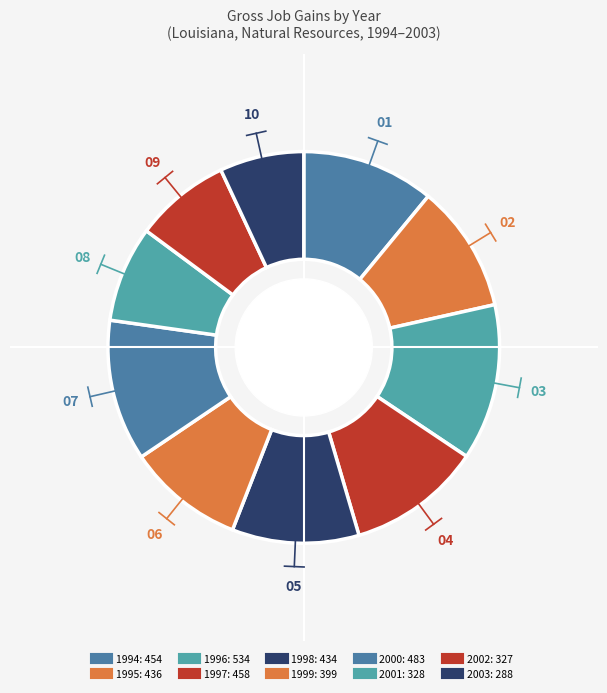

Does 1996 account for over 50% of the chart?

No